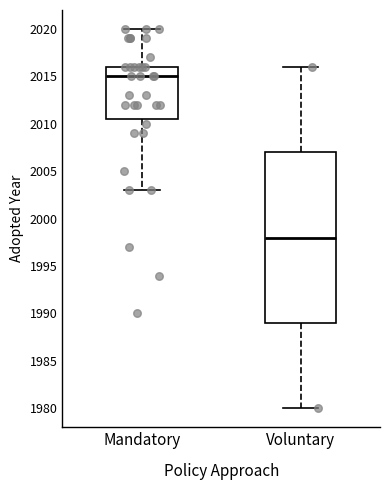

Where does the lower whisker of the box for Mandatory end on the y-axis? The values are not printed on the chart, so give them approximately, as read against the axis.

2003.0